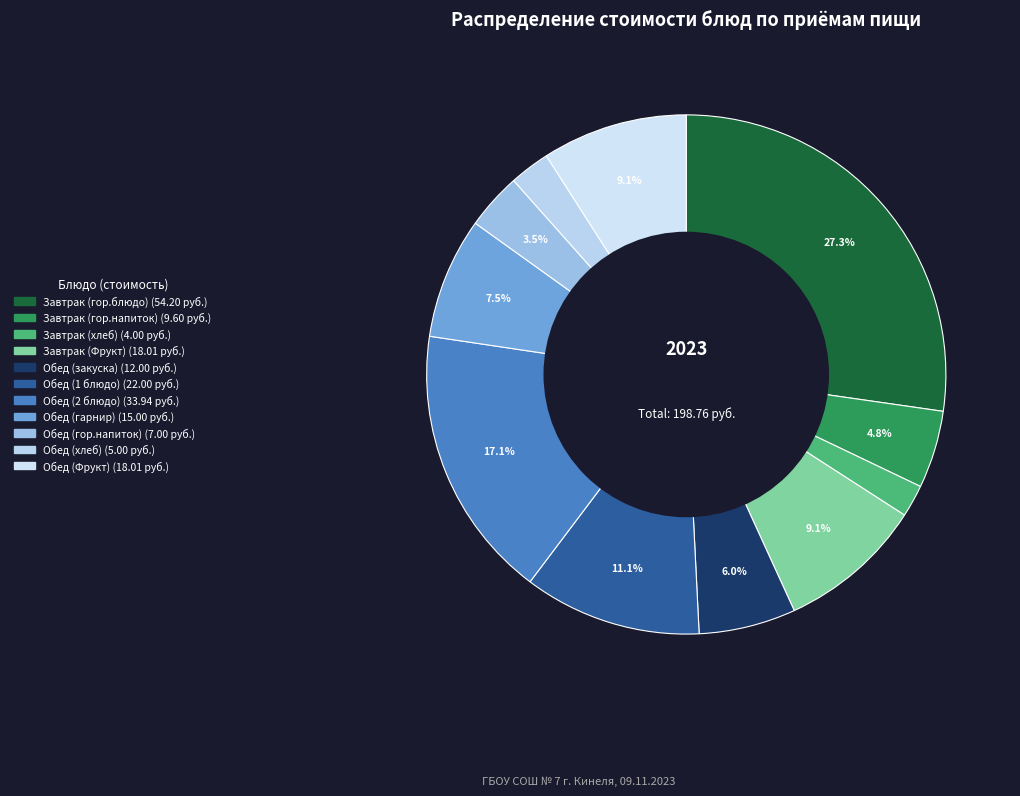

Between Обед (хлеб) and Завтрак (хлеб), which is larger?

Обед (хлеб)